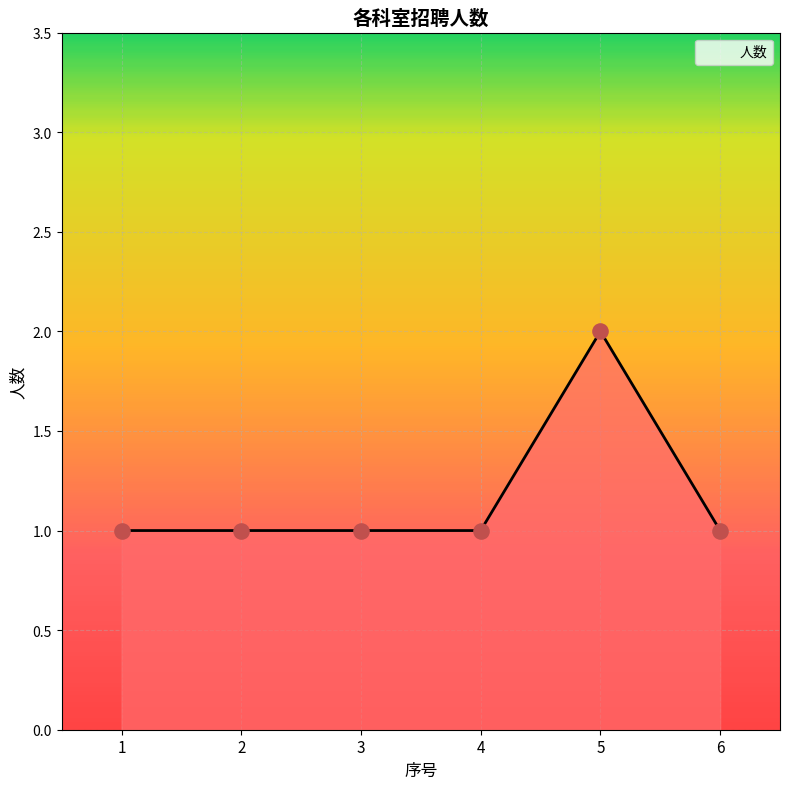

What is the ratio of the value at 6 to the value at 5?

0.5